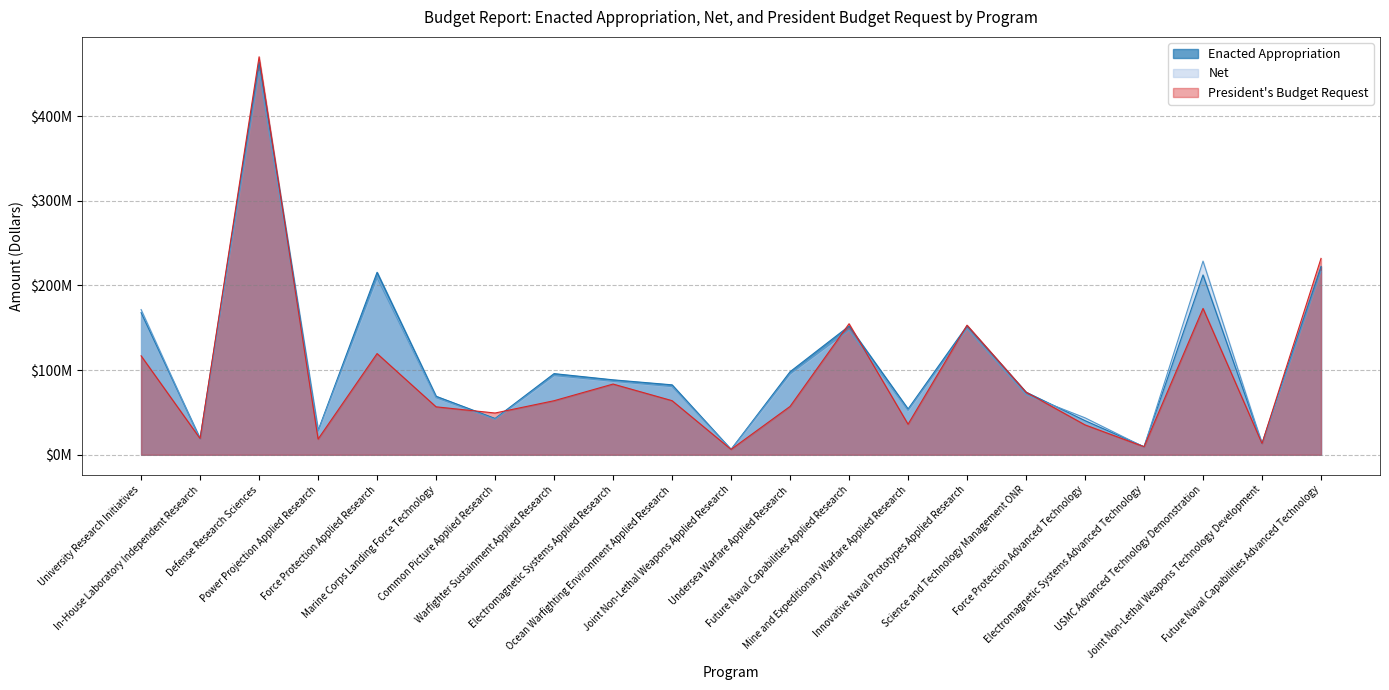

Is the value of President Budget Request at Force Protection Applied Research greater than the value of Enacted Appropriation at In-House Laboratory Independent Research?

Yes